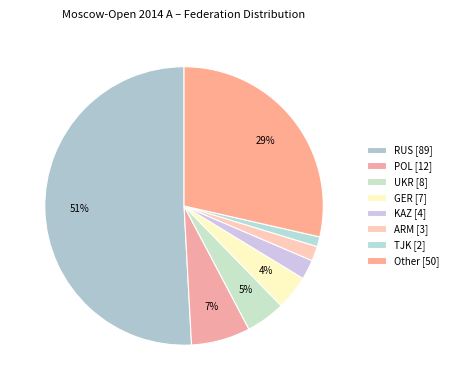

How many slices are in this pie chart?

8